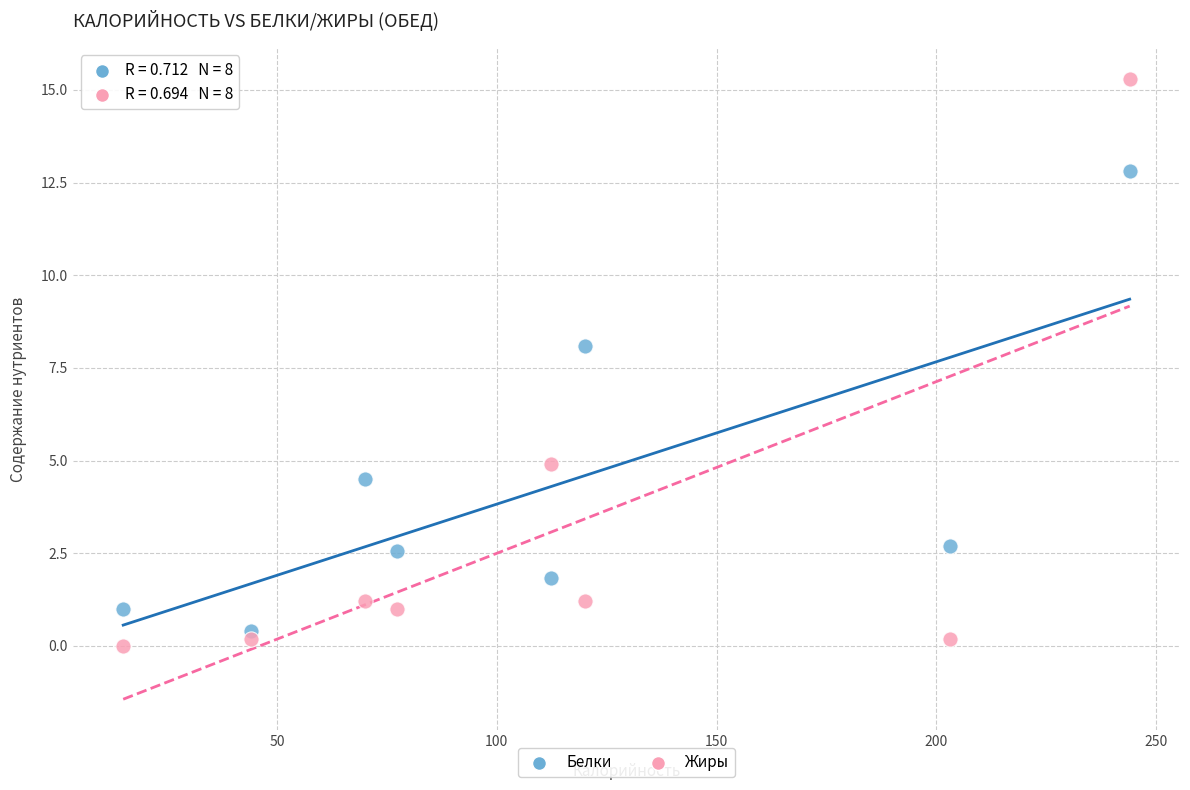

What are all the series names shown in the legend?

Белки, Жиры